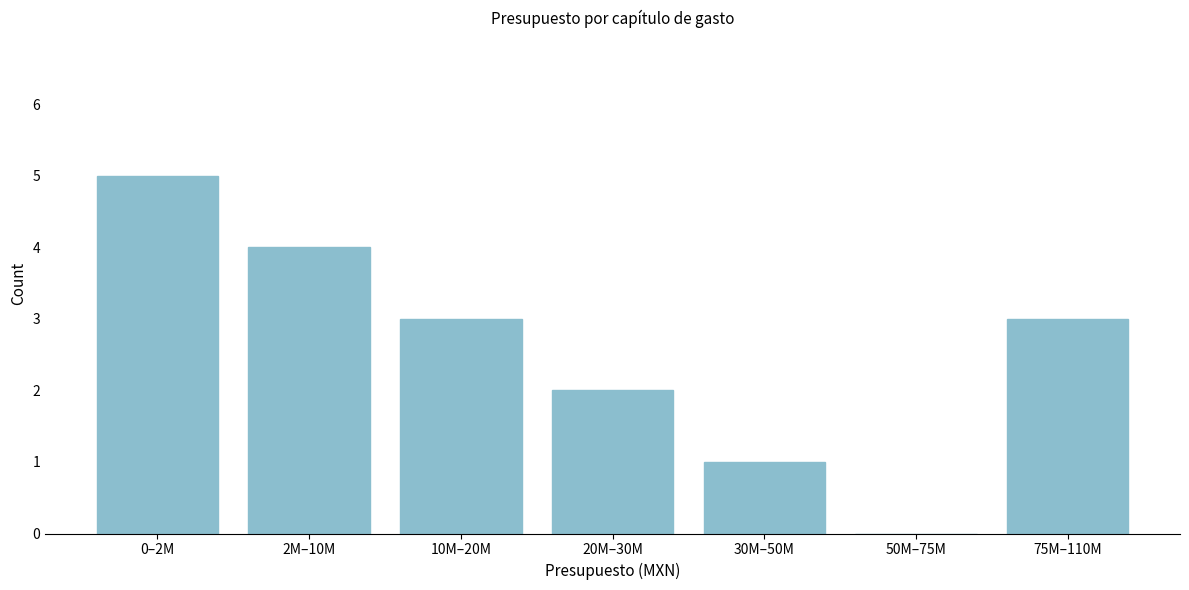

Reading left to right, transcribe all the data shown in this chart.

0–2M=5	2M–10M=4	10M–20M=3	20M–30M=2	30M–50M=1	50M–75M=0	75M–110M=3